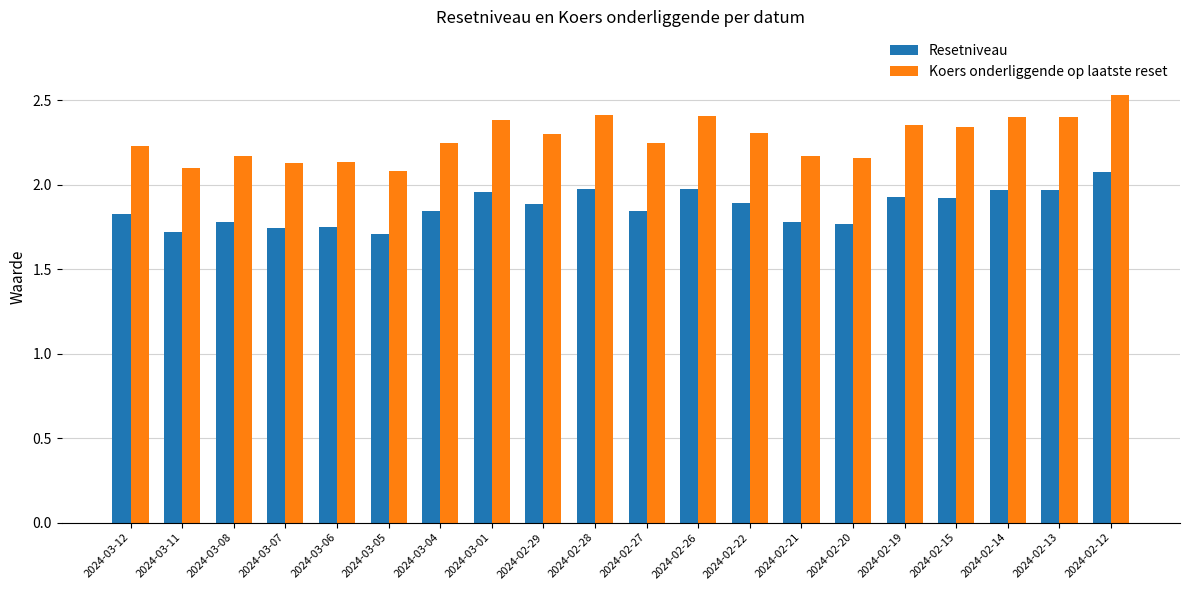

What is the difference between the maximum and minimum values in the Resetniveau series?

0.4